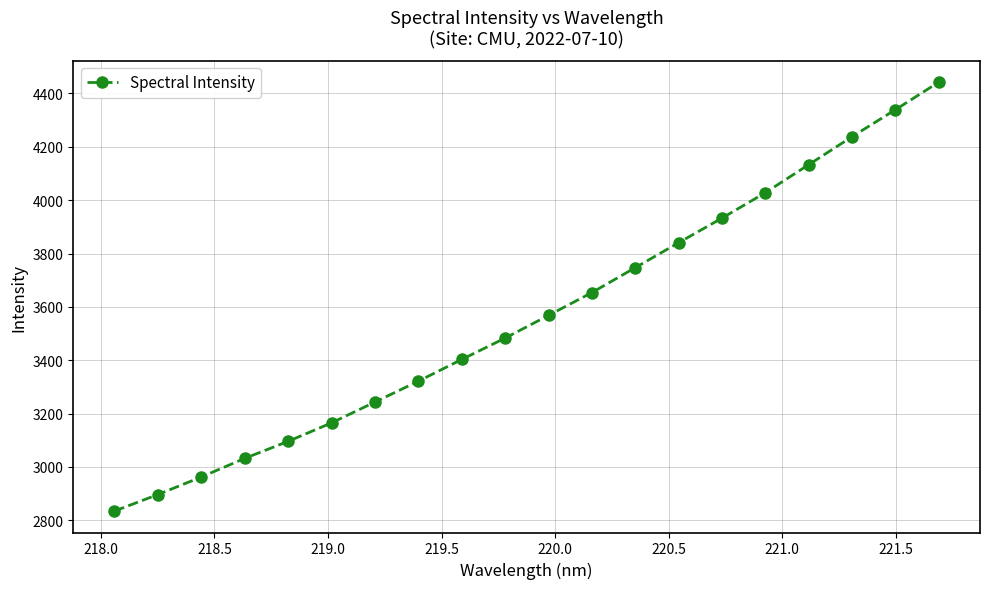

Reading left to right, what are all the values shown in this chart?

2834.6	2896.6	2962.3	3032.2	3095.9	3165.3	3243.2	3321.4	3402.9	3483.0	3568.0	3653.6	3747.0	3840.5	3932.8	4028.1	4133.1	4237.9	4339.2	4442.4